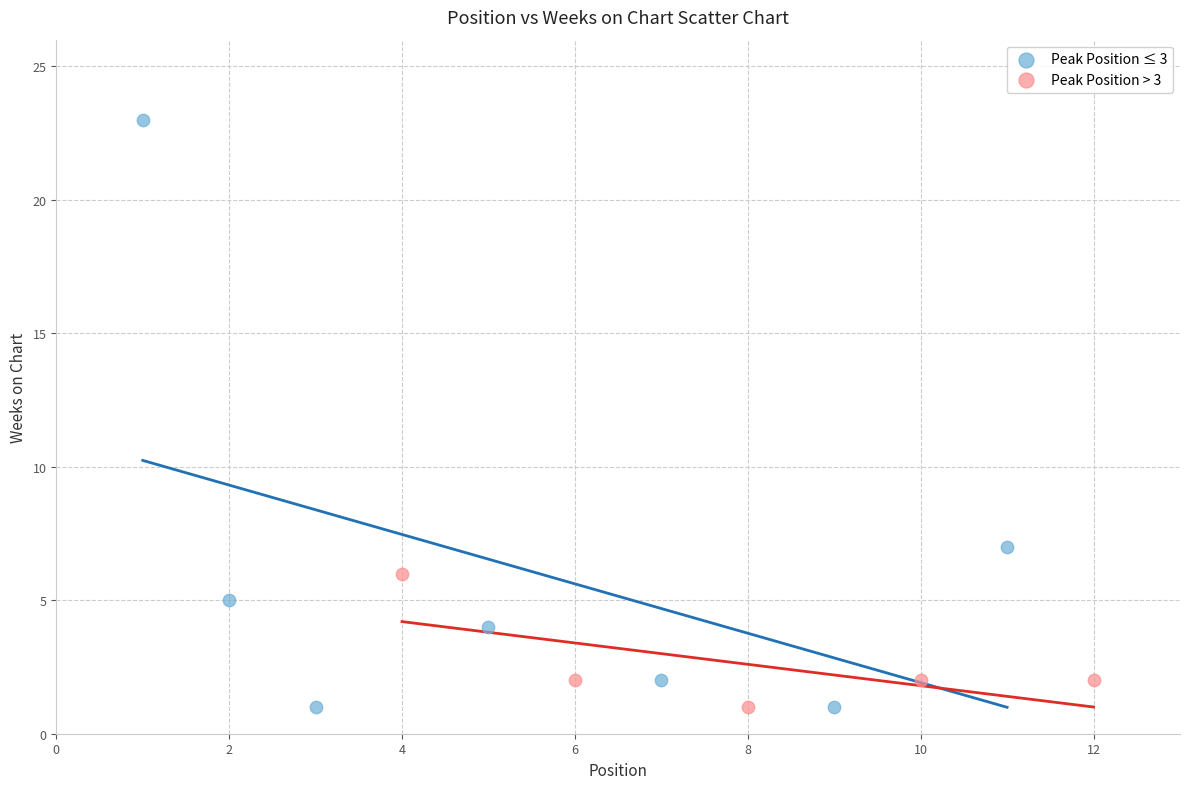

Which series reaches the maximum Y coordinate?

Peak Position ≤ 3